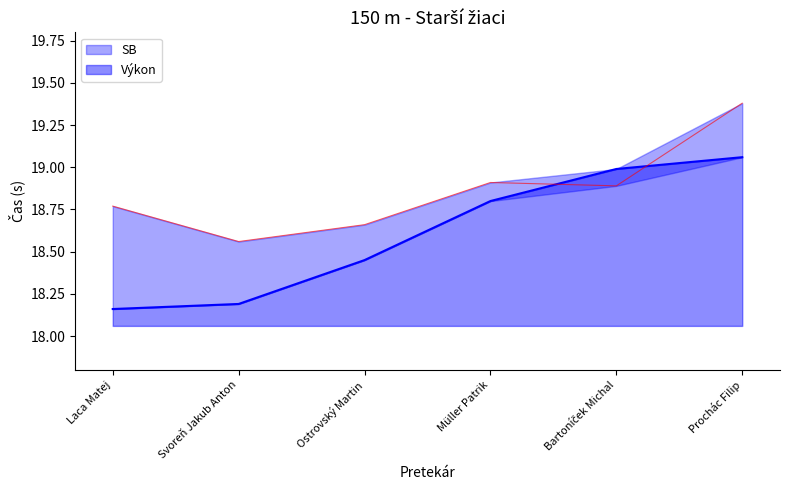

True or false: Výkon has a value of 5.8 at Laca Matej.

False